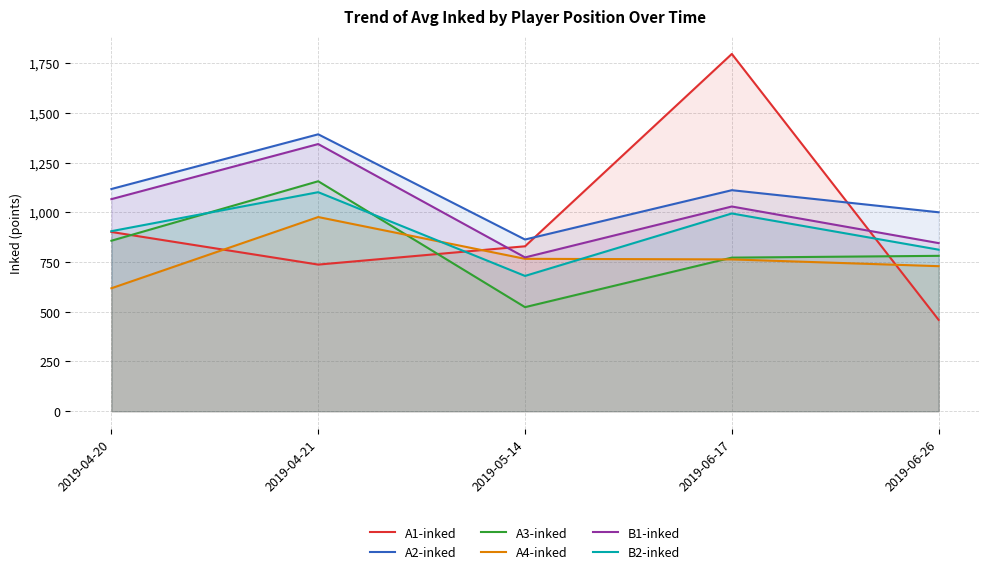

Is it true that A2-inked equals 1392 at 2019-04-21?

True